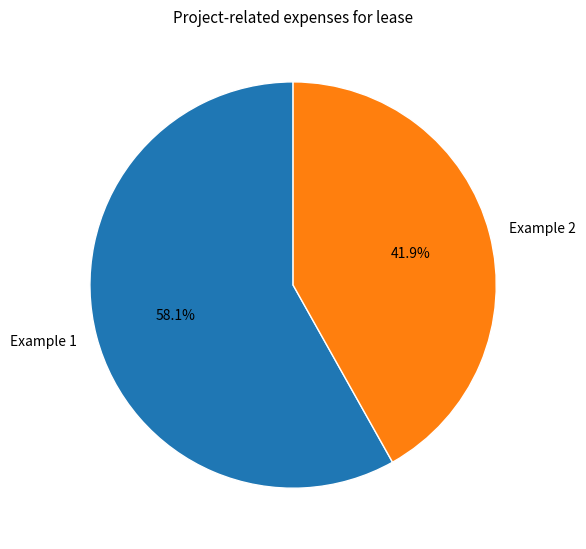

Rank the categories by value from highest to lowest.

Example 1, Example 2